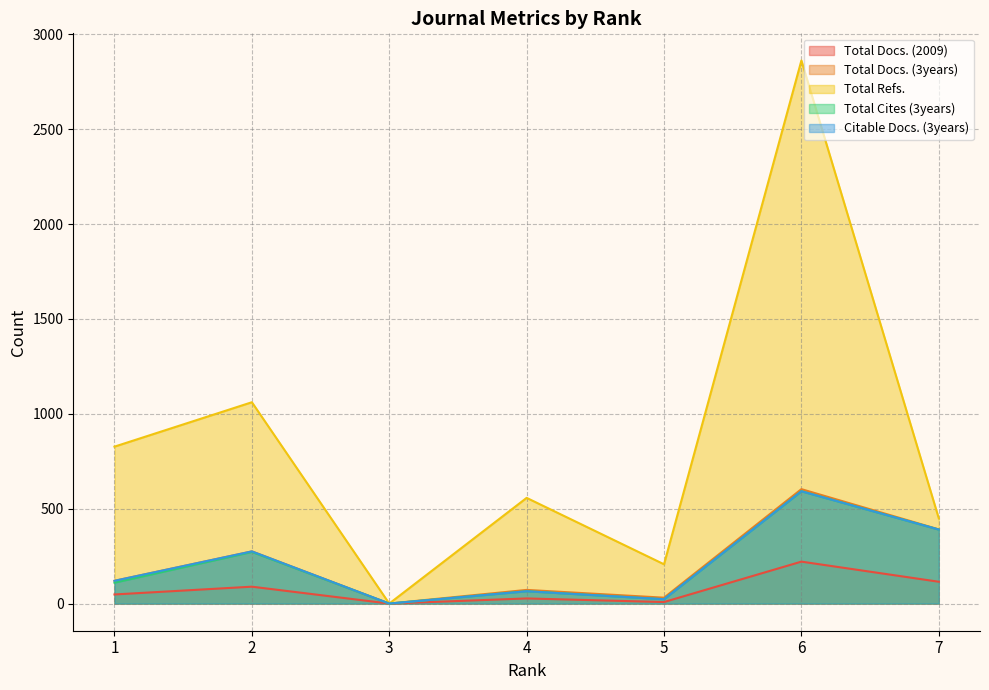

Which series changed the most between 2 and 6?

Total Refs.